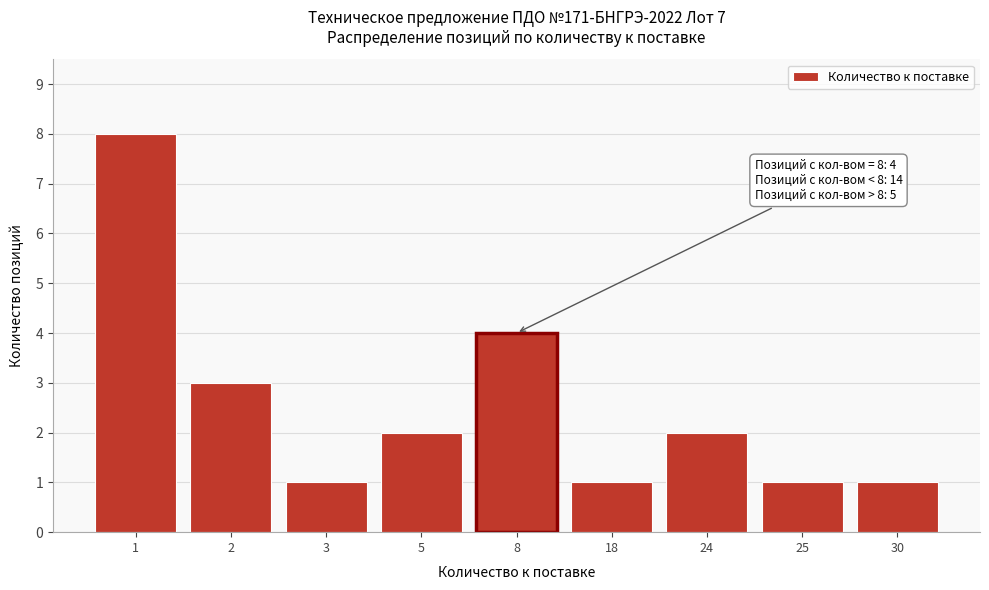

Reading right to left, list all the values displayed in this chart.

1	1	2	1	4	2	1	3	8